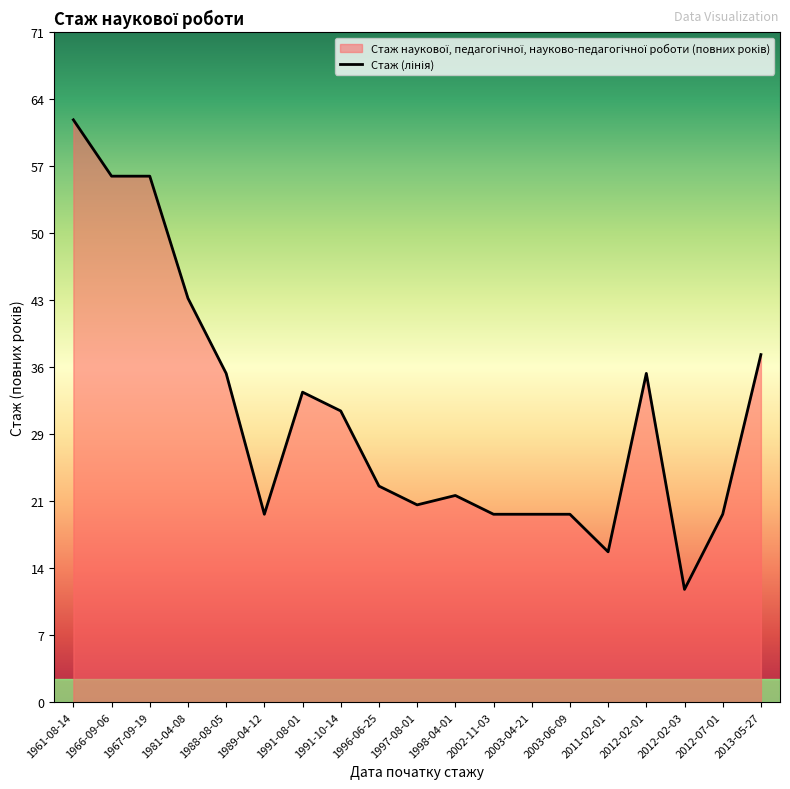

Does the chart display data point markers on the line(s)?

No